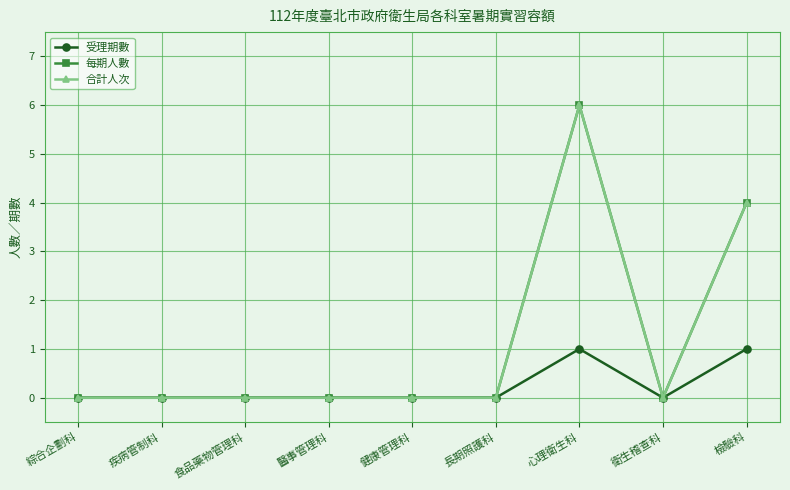

Is this an area chart (filled region under the line)?

No